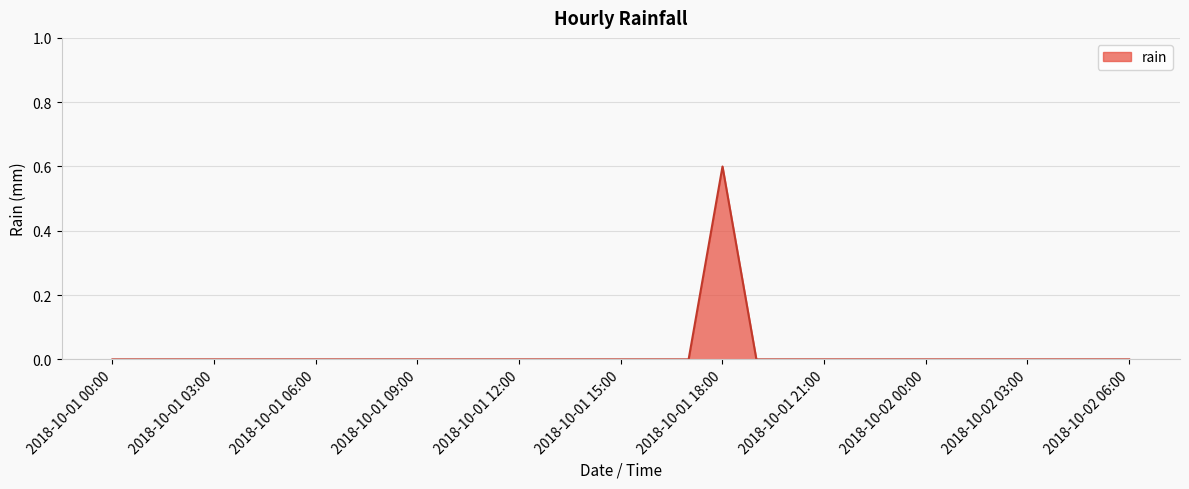

What is the maximum value shown in the chart?

0.6